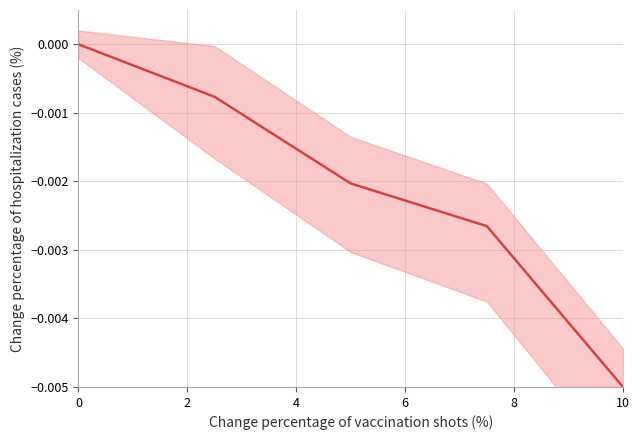

How many values are below 0?

4